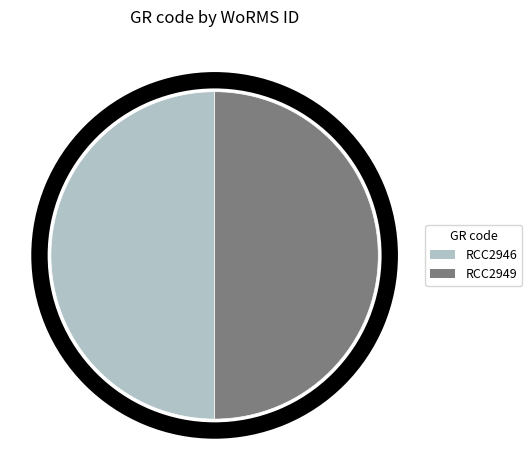

What percentage is the RCC2946 slice, to the nearest percent?

50%